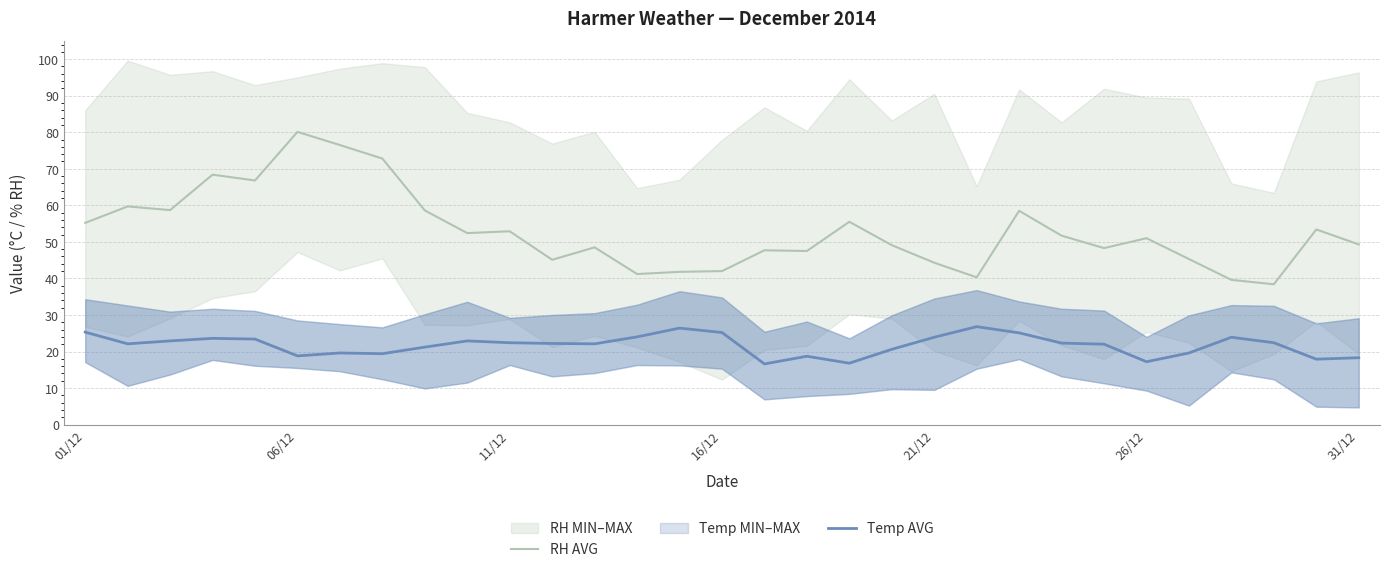

The RH AVG series shows 72.0 at 13. True or false?

False